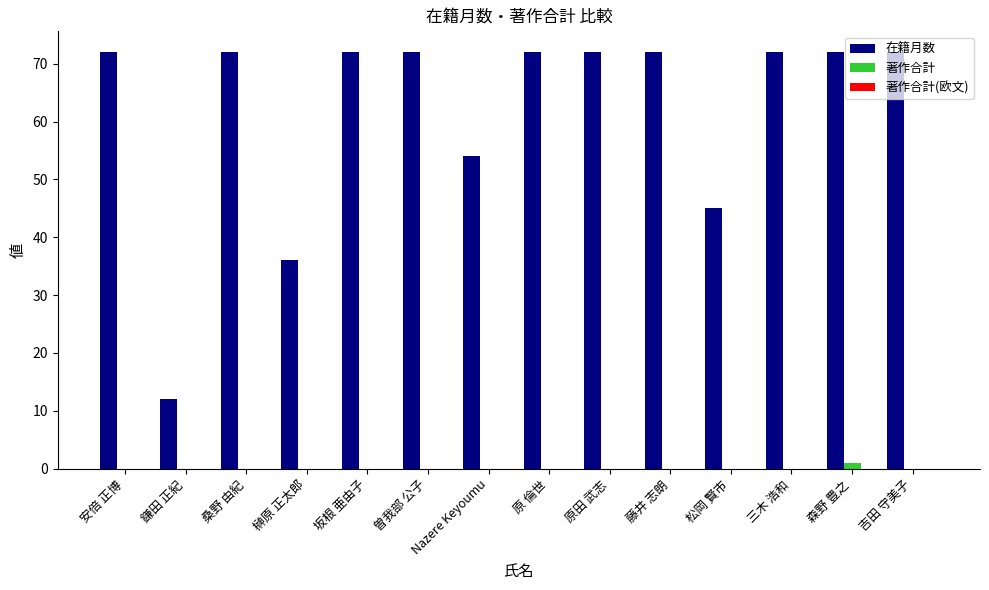

What is the maximum value shown in the chart?

72